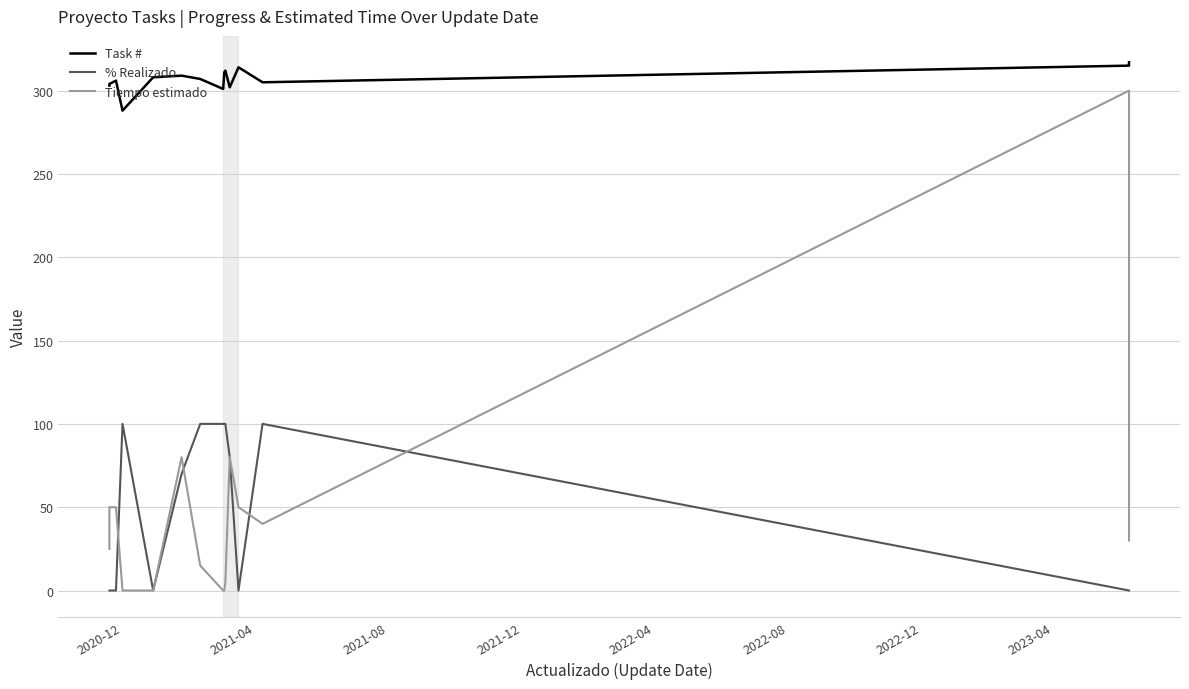

At how many categories does at least one series exceed 270?

16